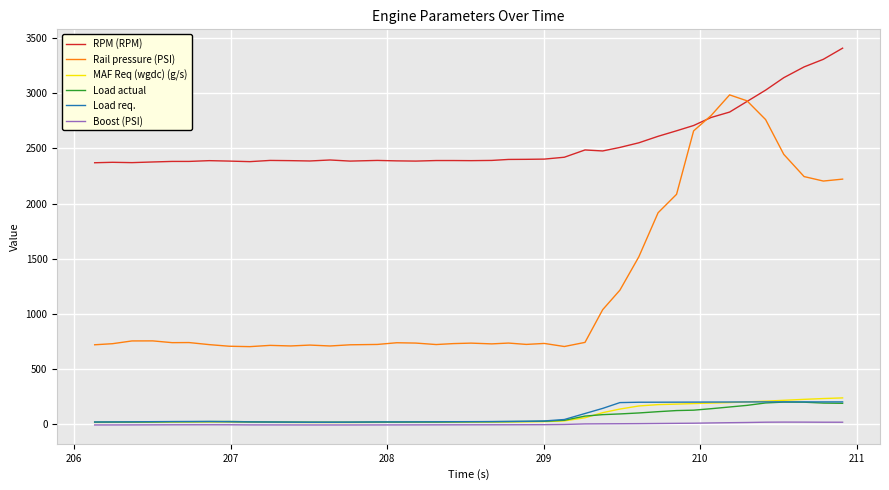

What is the difference between the second highest and second lowest values in the Load req. series?

184.6